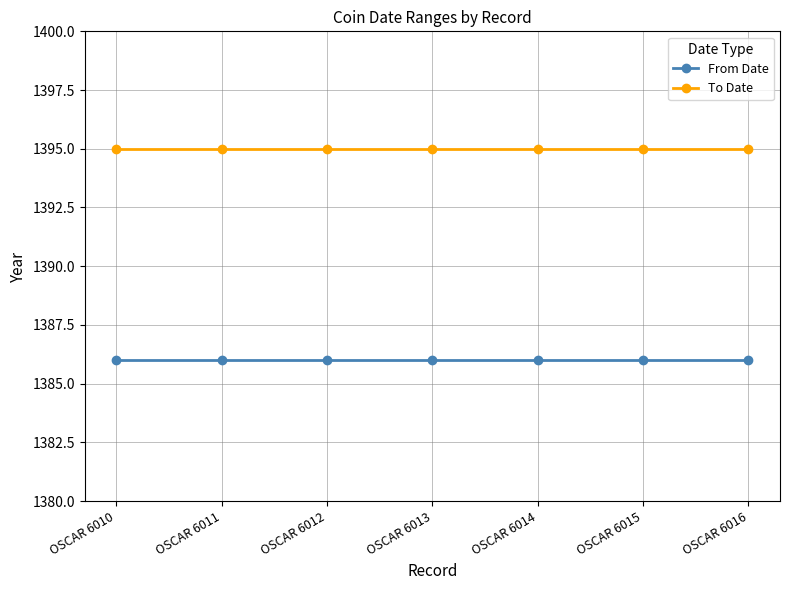

What is the sum of the To Date values at OSCAR 6014 and OSCAR 6011?

2790